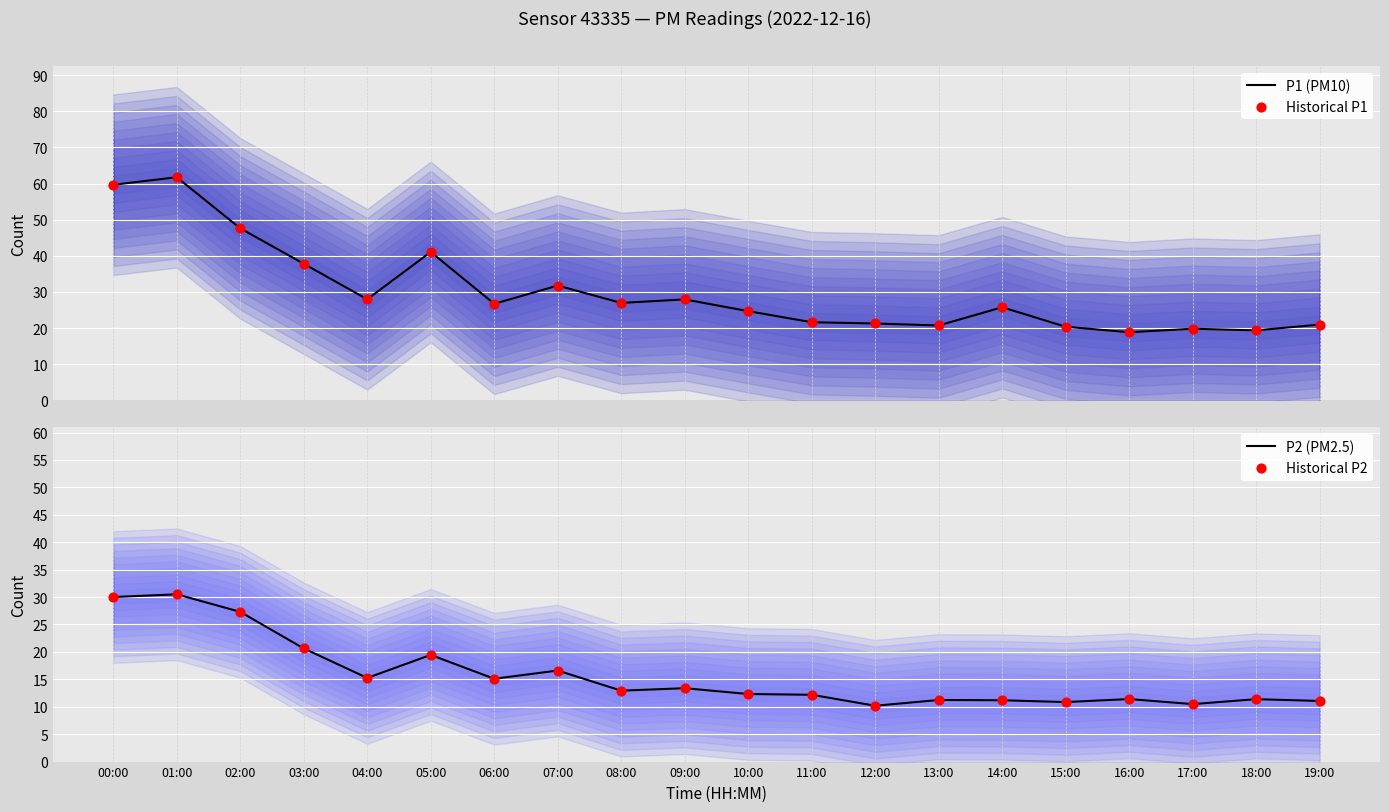

Which series has the widest spread of Y values?

P1 (PM10)